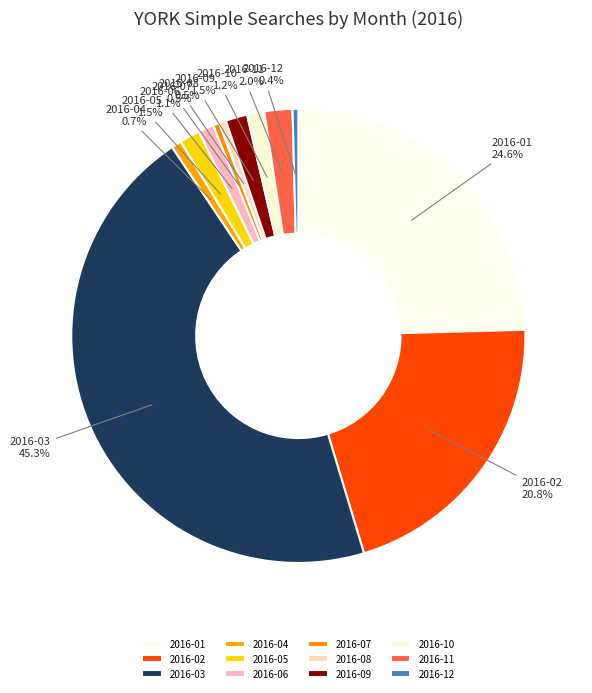

To the nearest percent, what is the combined percentage of 2016-08 and 2016-12?

1%